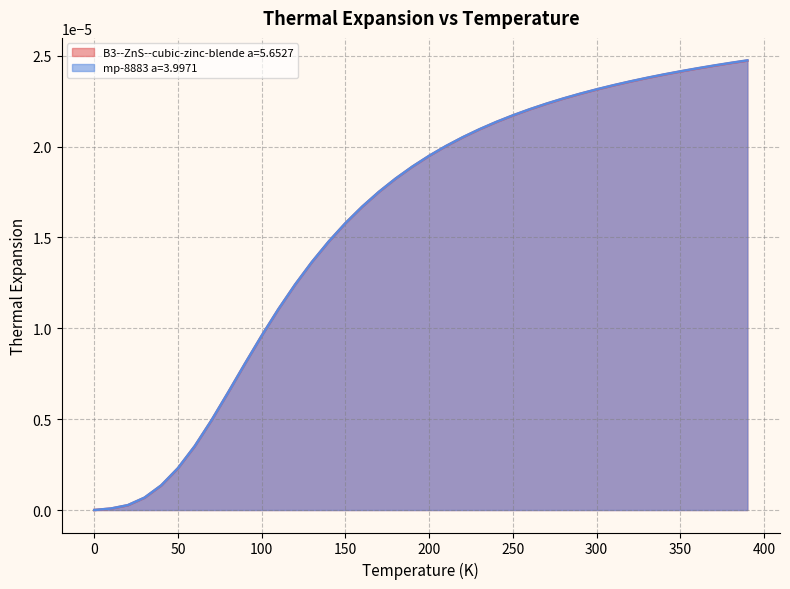

At how many categories does at least one series exceed 0?

39